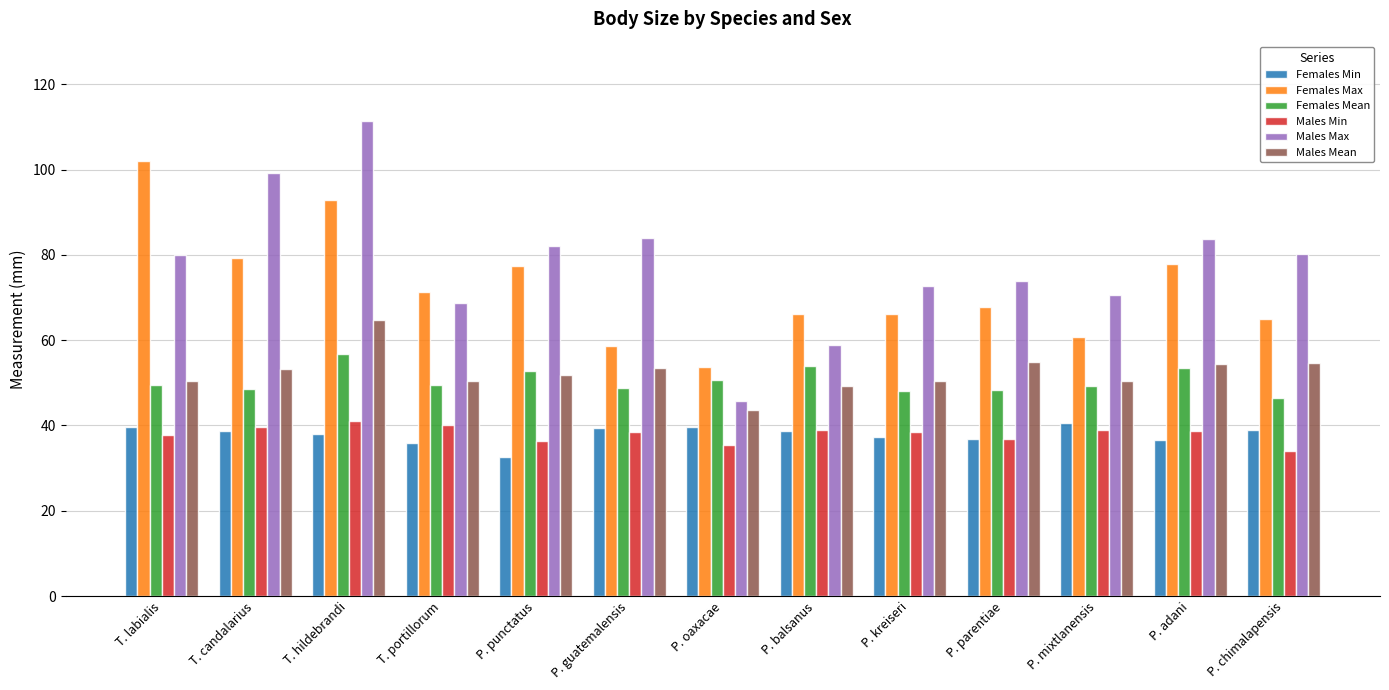

What is the sum of the Males Min values at T. candalarius and P. kreiseri?

78.0